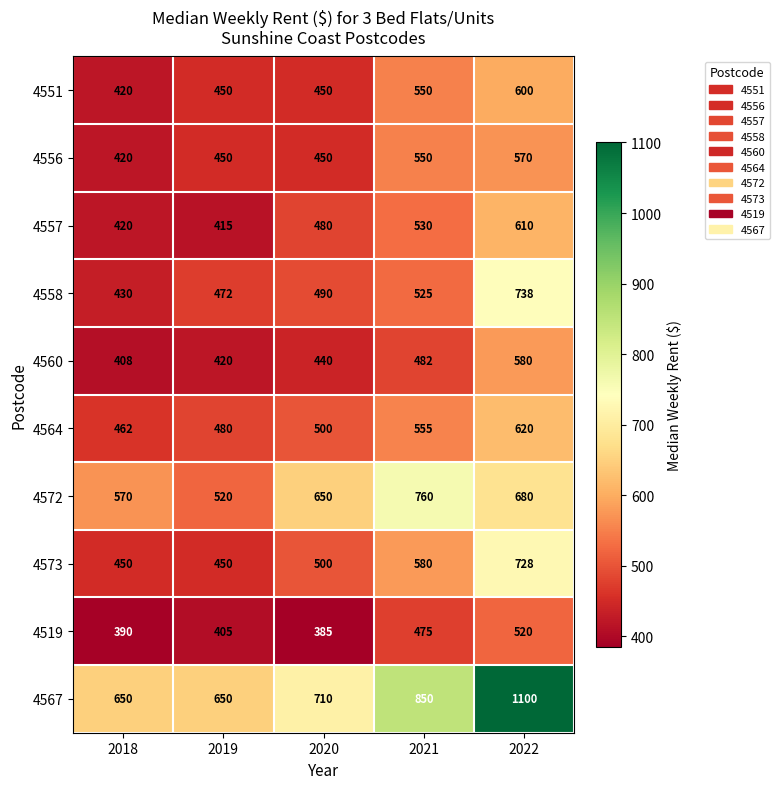

At which category does the chart reach its minimum across all series?

2020